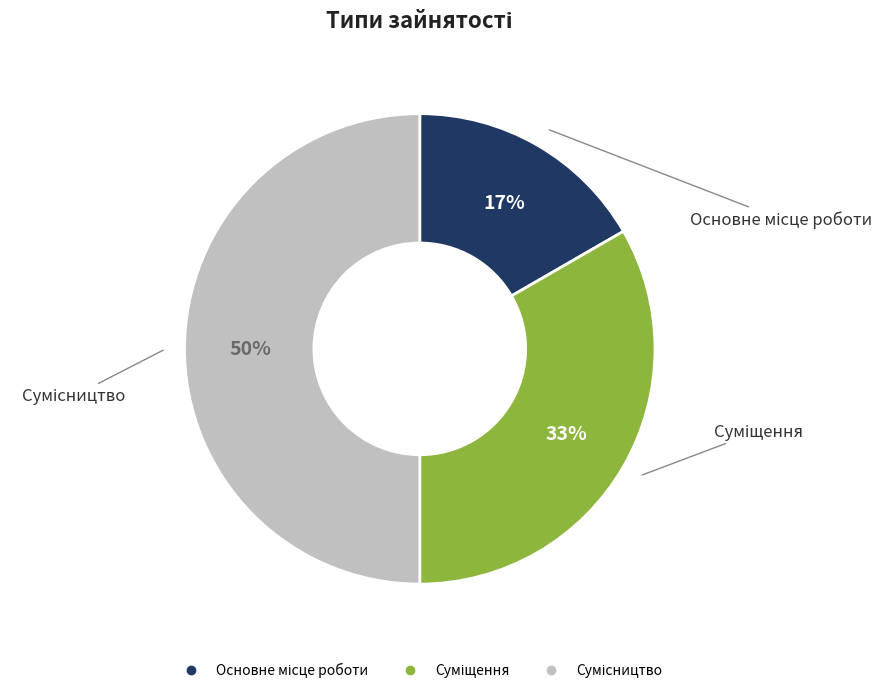

To the nearest percent, what is the average slice percentage?

33%